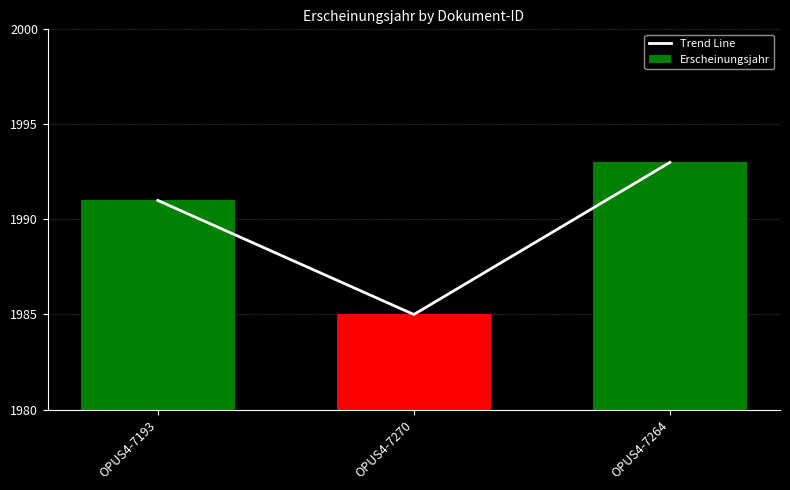

Which category has the highest value in the Trend Line series?

OPUS4-7264